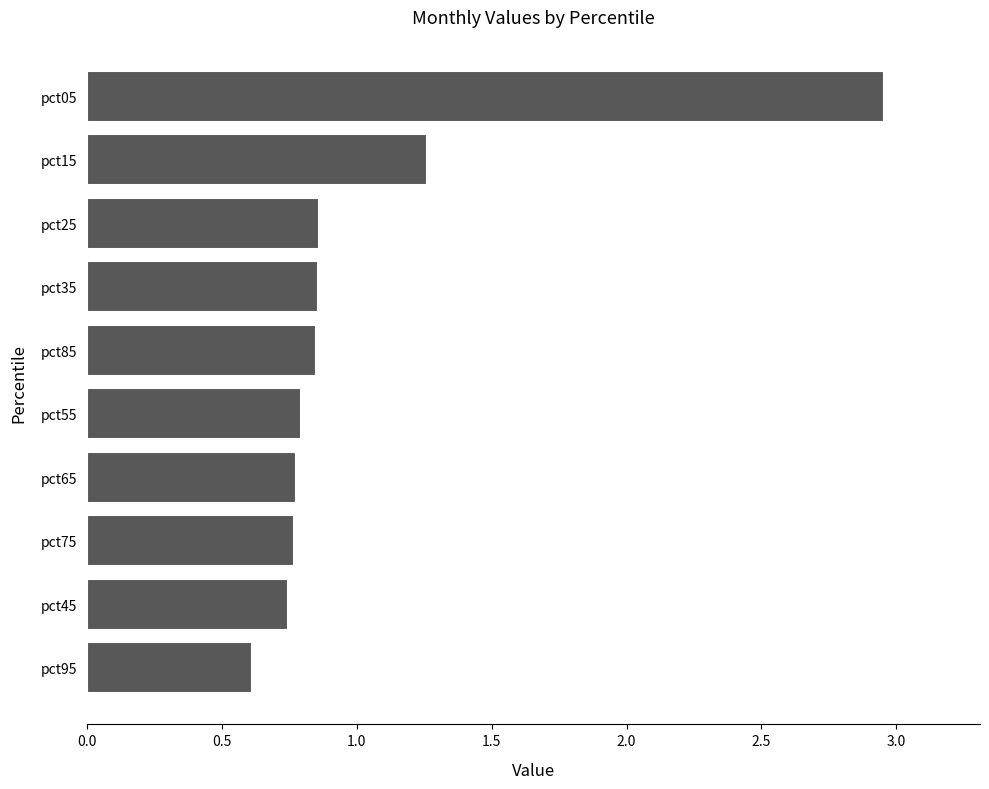

The chart shows a value of 0.8 at pct65. True or false?

True